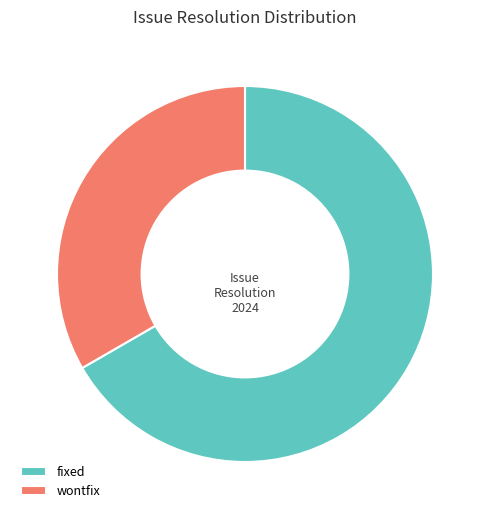

Is there any slice that represents more than half of the pie?

Yes